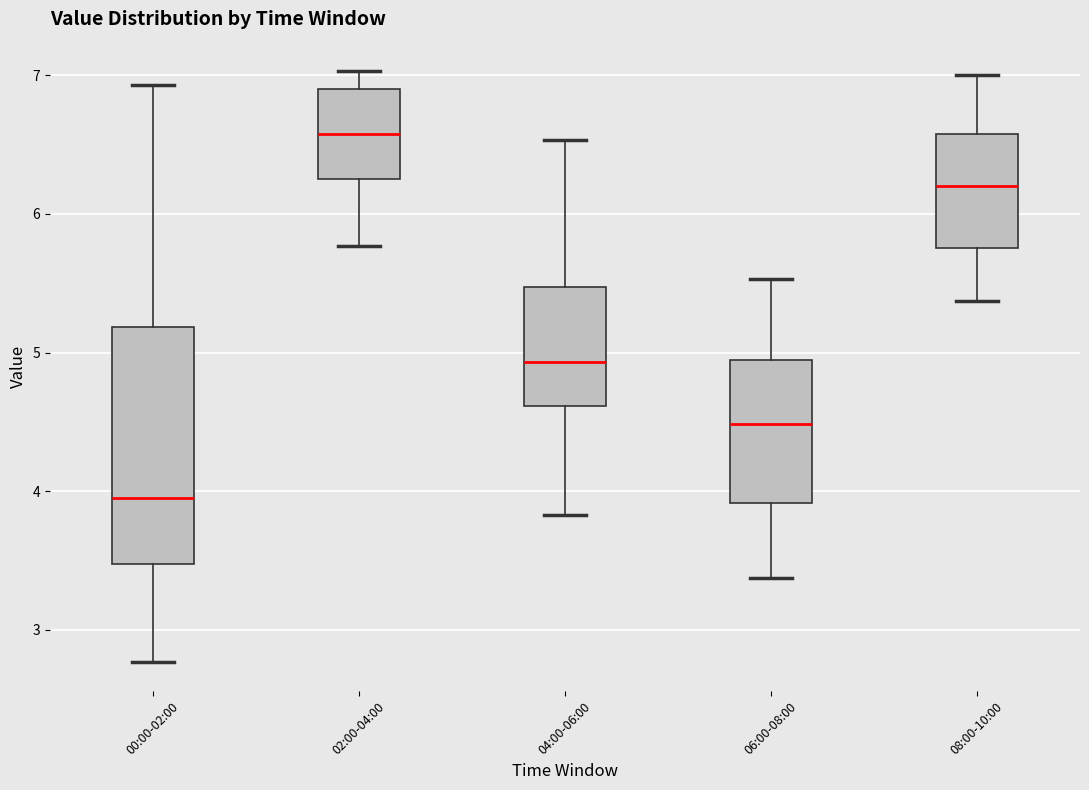

Which box is the tallest, from its lower edge to its upper edge?

00:00-02:00